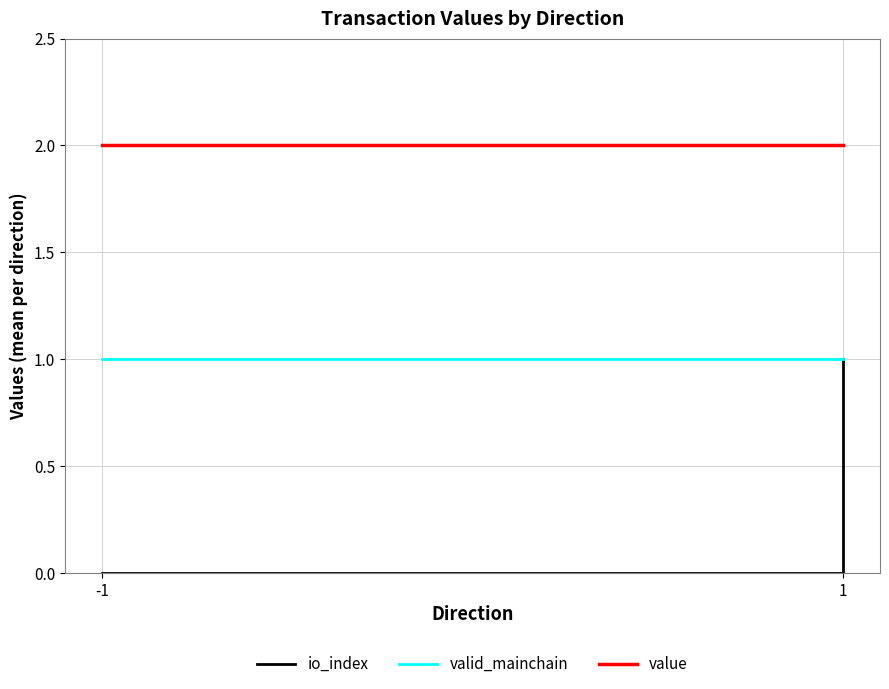

Which series has the widest spread of values?

io_index